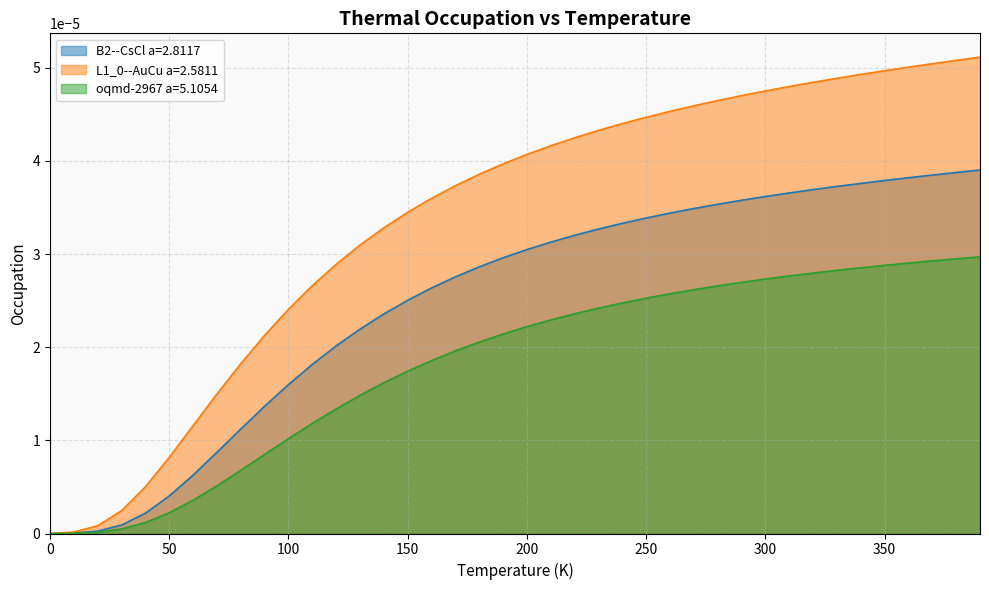

What position from the right is 150?

25